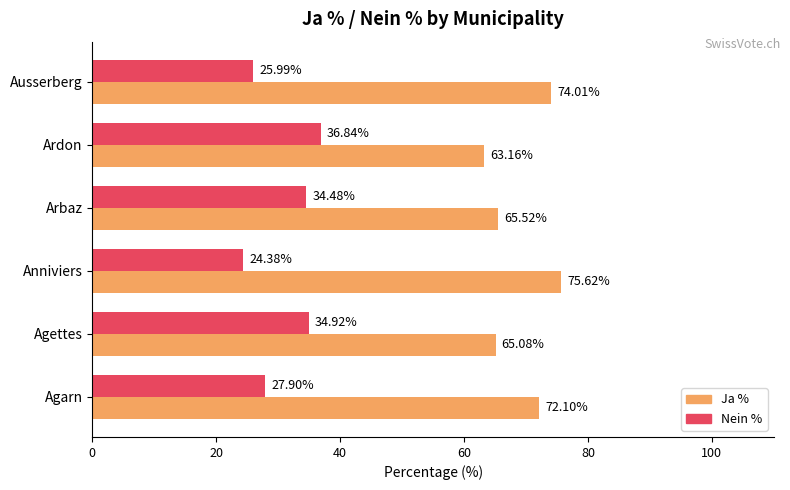

Where is Ja % nearest to the value 69?

Agarn